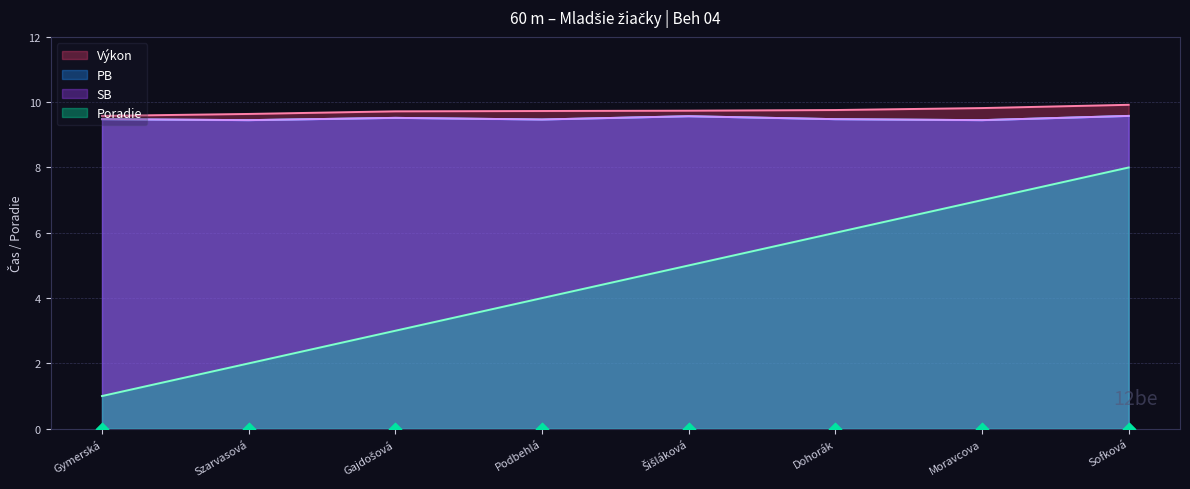

Which series has the largest Y range (max minus min)?

Poradie